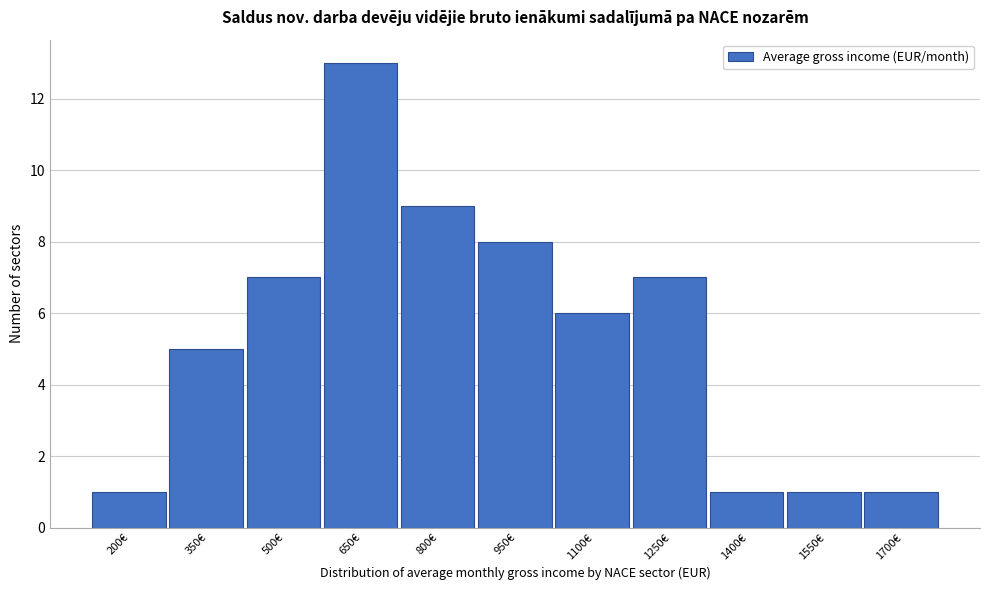

Reading left to right, list all the values displayed in this chart.

1	5	7	13	9	8	6	7	1	1	1